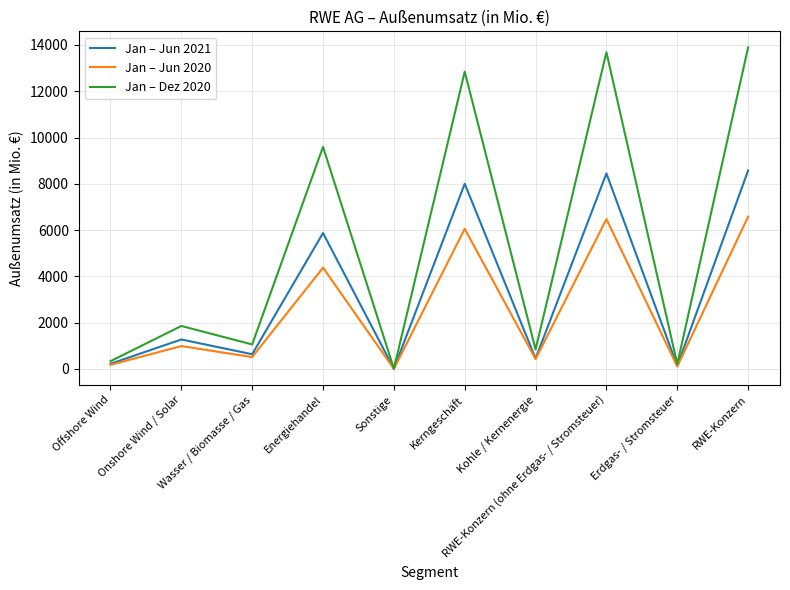

At which label is Jan – Jun 2020 closest to 3292?

Energiehandel